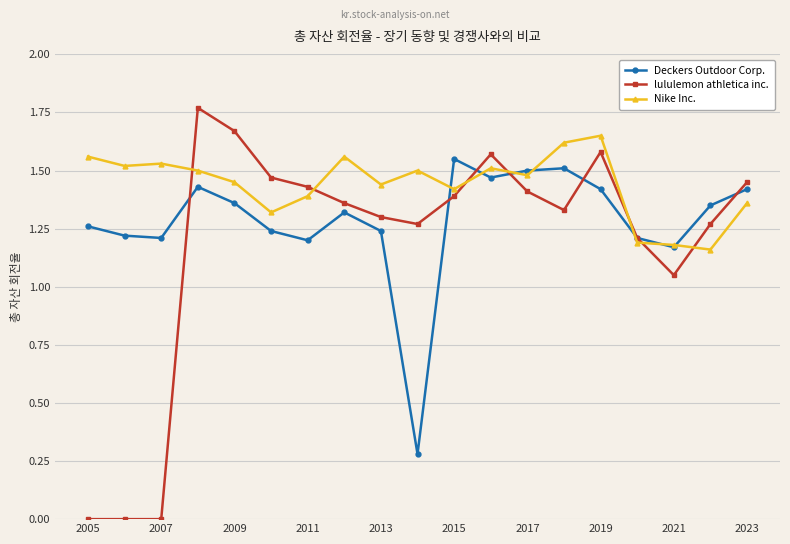

True or false: Deckers Outdoor Corp. has more than 0 points higher than both neighbors.

True